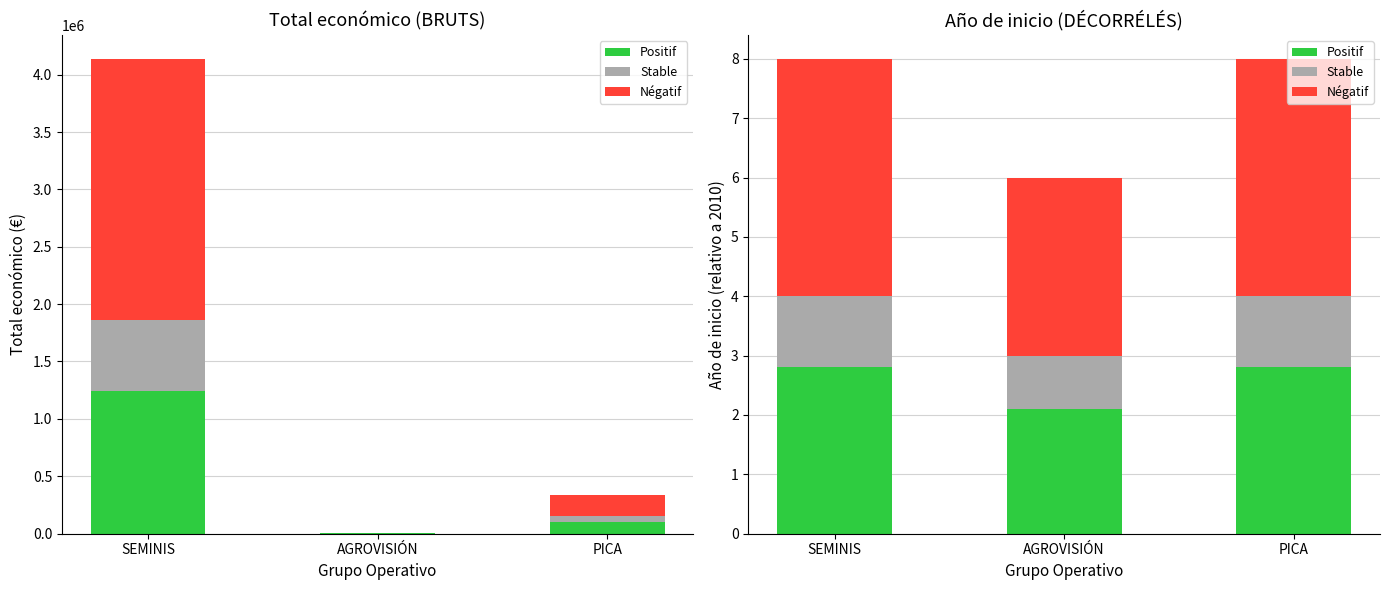

Does the chart contain any negative values?

No